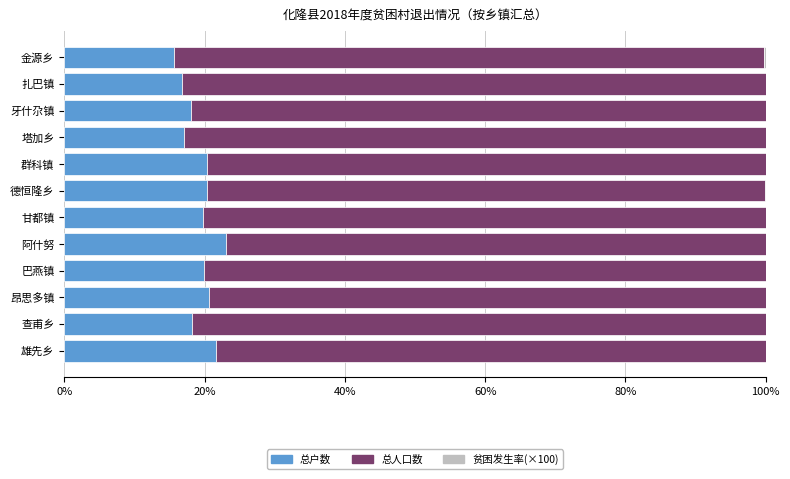

The value of 总户数 at 雄先乡 is 21.7. True or false?

True